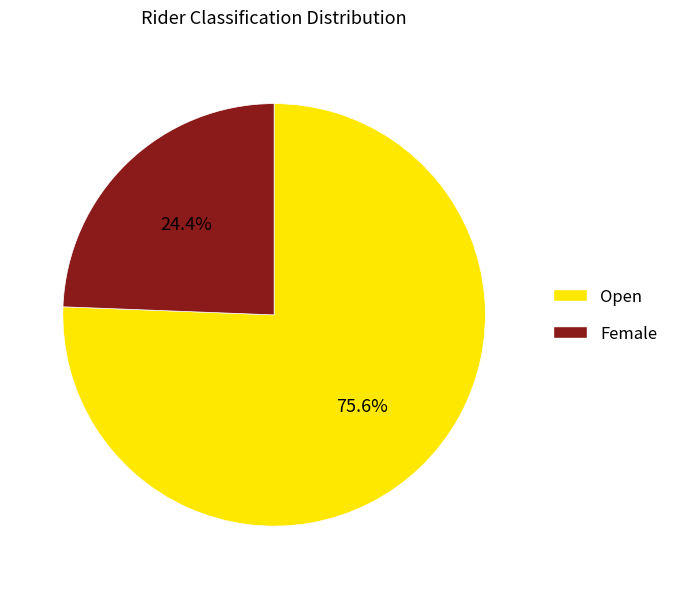

Is it true that Female is 24% of the pie?

True